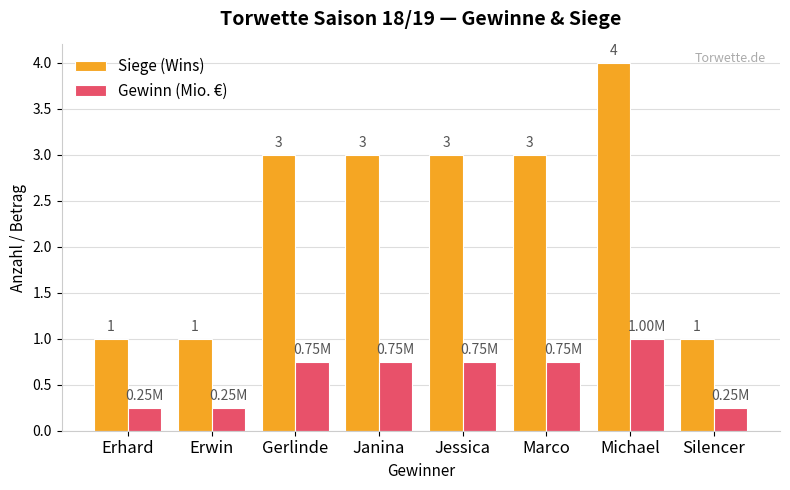

What is the label of the 7th bar from the left?

Michael